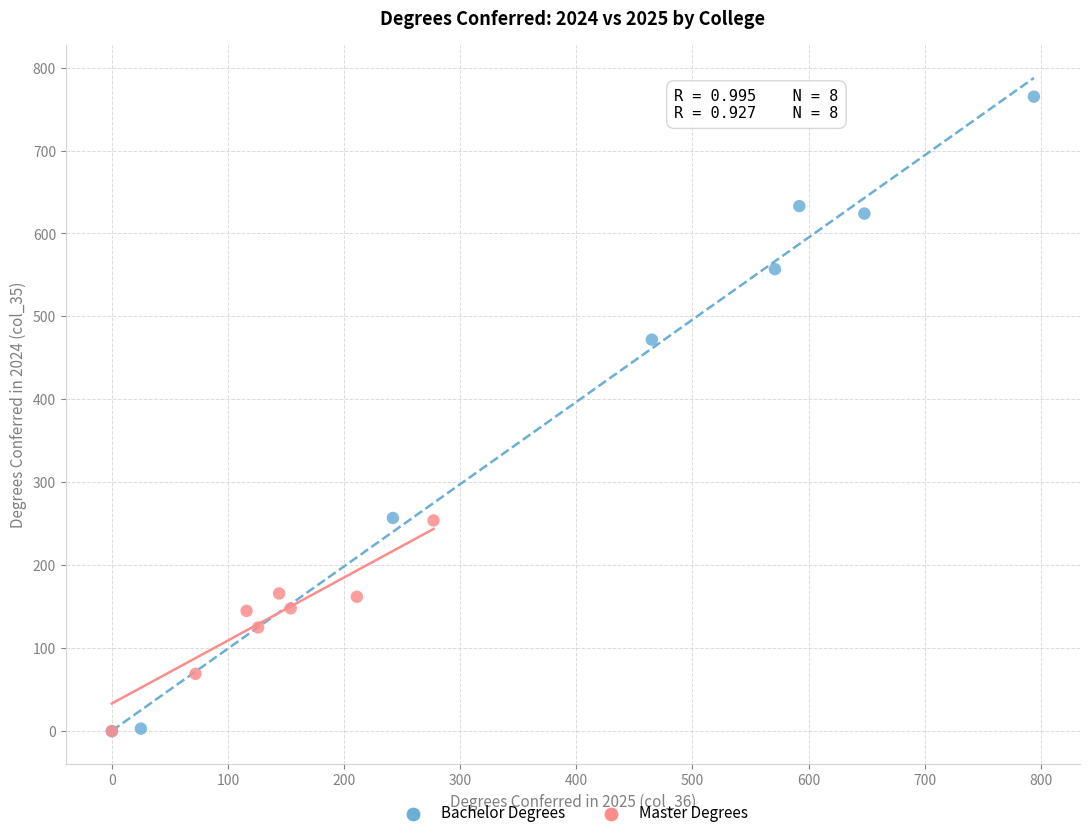

Which series has the widest spread of Y values?

Bachelor Degrees